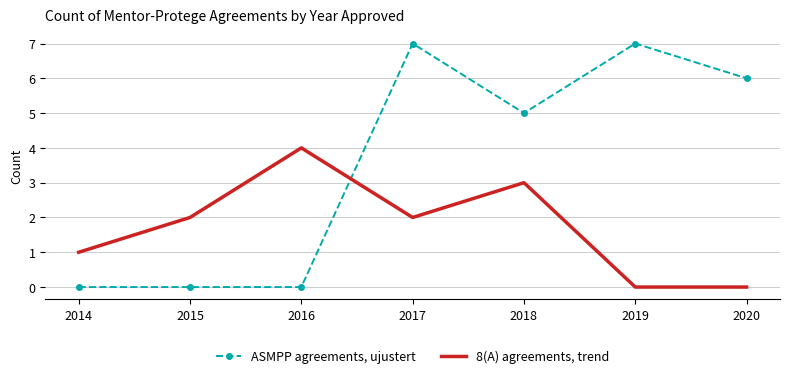

What is the total value across all series at 2015?

2